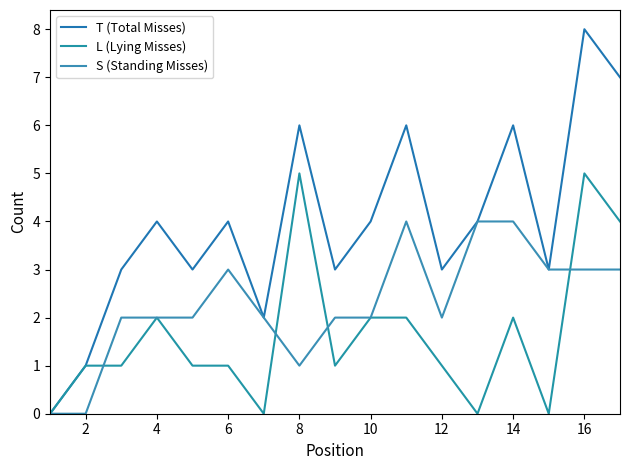

True or false: T (Total Misses) and S (Standing Misses) intersect in this chart.

False